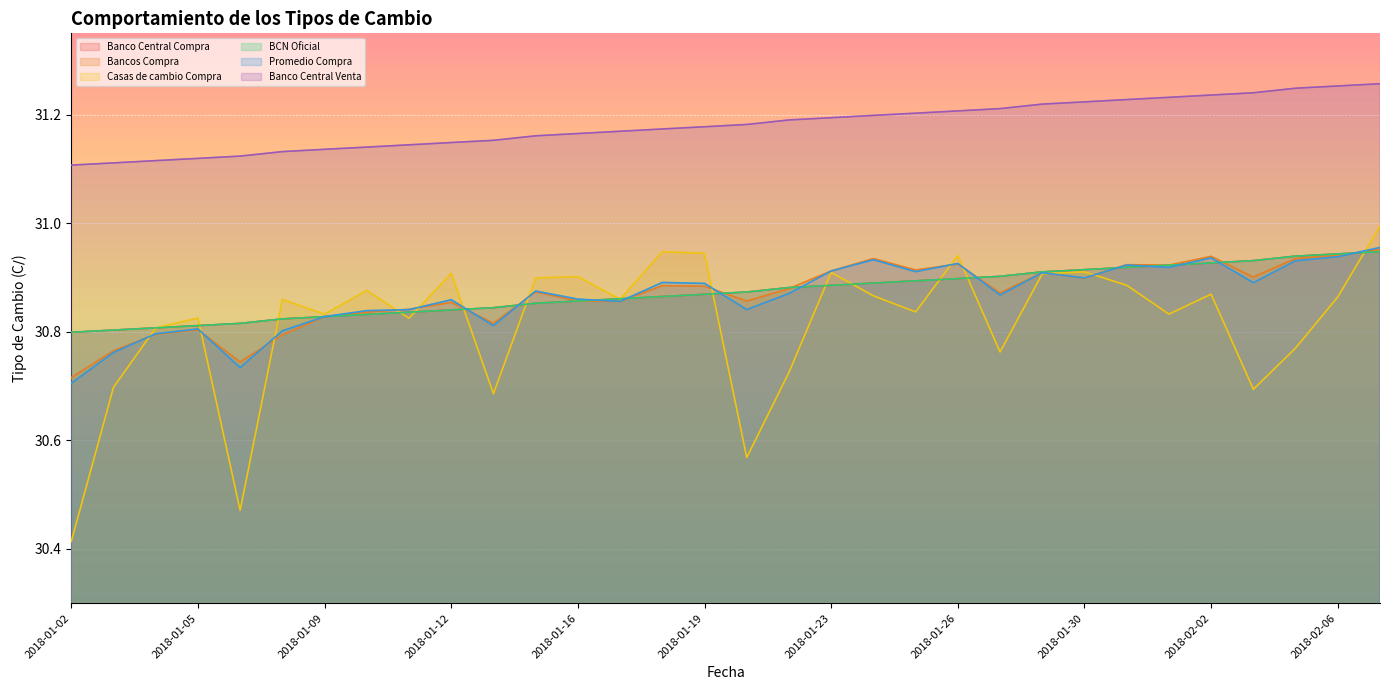

Reading left to right, list all the values displayed in this chart.

Banco Central Compra: 2018-01-02=30.8	2018-01-03=30.8	2018-01-04=30.8	2018-01-05=30.8	2018-01-06=30.8	2018-01-08=30.8	2018-01-09=30.8	2018-01-10=30.8	2018-01-11=30.8	2018-01-12=30.8	2018-01-13=30.8	2018-01-15=30.9	2018-01-16=30.9	2018-01-17=30.9	2018-01-18=30.9	2018-01-19=30.9	2018-01-20=30.9	2018-01-22=30.9	2018-01-23=30.9	2018-01-24=30.9	2018-01-25=30.9	2018-01-26=30.9	2018-01-27=30.9	2018-01-29=30.9	2018-01-30=30.9	2018-01-31=30.9	2018-02-01=30.9	2018-02-02=30.9	2018-02-03=30.9	2018-02-05=30.9	2018-02-06=30.9	2018-02-07=30.9
Bancos Compra: 2018-01-02=30.7	2018-01-03=30.8	2018-01-04=30.8	2018-01-05=30.8	2018-01-06=30.7	2018-01-08=30.8	2018-01-09=30.8	2018-01-10=30.8	2018-01-11=30.8	2018-01-12=30.9	2018-01-13=30.8	2018-01-15=30.9	2018-01-16=30.9	2018-01-17=30.9	2018-01-18=30.9	2018-01-19=30.9	2018-01-20=30.9	2018-01-22=30.9	2018-01-23=30.9	2018-01-24=30.9	2018-01-25=30.9	2018-01-26=30.9	2018-01-27=30.9	2018-01-29=30.9	2018-01-30=30.9	2018-01-31=30.9	2018-02-01=30.9	2018-02-02=30.9	2018-02-03=30.9	2018-02-05=30.9	2018-02-06=30.9	2018-02-07=31.0
Casas de cambio Compra: 2018-01-02=30.4	2018-01-03=30.7	2018-01-04=30.8	2018-01-05=30.8	2018-01-06=30.5	2018-01-08=30.9	2018-01-09=30.8	2018-01-10=30.9	2018-01-11=30.8	2018-01-12=30.9	2018-01-13=30.7	2018-01-15=30.9	2018-01-16=30.9	2018-01-17=30.9	2018-01-18=30.9	2018-01-19=30.9	2018-01-20=30.6	2018-01-22=30.7	2018-01-23=30.9	2018-01-24=30.9	2018-01-25=30.8	2018-01-26=30.9	2018-01-27=30.8	2018-01-29=30.9	2018-01-30=30.9	2018-01-31=30.9	2018-02-01=30.8	2018-02-02=30.9	2018-02-03=30.7	2018-02-05=30.8	2018-02-06=30.9	2018-02-07=31.0
BCN Oficial: 2018-01-02=30.8	2018-01-03=30.8	2018-01-04=30.8	2018-01-05=30.8	2018-01-06=30.8	2018-01-08=30.8	2018-01-09=30.8	2018-01-10=30.8	2018-01-11=30.8	2018-01-12=30.8	2018-01-13=30.8	2018-01-15=30.9	2018-01-16=30.9	2018-01-17=30.9	2018-01-18=30.9	2018-01-19=30.9	2018-01-20=30.9	2018-01-22=30.9	2018-01-23=30.9	2018-01-24=30.9	2018-01-25=30.9	2018-01-26=30.9	2018-01-27=30.9	2018-01-29=30.9	2018-01-30=30.9	2018-01-31=30.9	2018-02-01=30.9	2018-02-02=30.9	2018-02-03=30.9	2018-02-05=30.9	2018-02-06=30.9	2018-02-07=30.9
Promedio Compra: 2018-01-02=30.7	2018-01-03=30.8	2018-01-04=30.8	2018-01-05=30.8	2018-01-06=30.7	2018-01-08=30.8	2018-01-09=30.8	2018-01-10=30.8	2018-01-11=30.8	2018-01-12=30.9	2018-01-13=30.8	2018-01-15=30.9	2018-01-16=30.9	2018-01-17=30.9	2018-01-18=30.9	2018-01-19=30.9	2018-01-20=30.8	2018-01-22=30.9	2018-01-23=30.9	2018-01-24=30.9	2018-01-25=30.9	2018-01-26=30.9	2018-01-27=30.9	2018-01-29=30.9	2018-01-30=30.9	2018-01-31=30.9	2018-02-01=30.9	2018-02-02=30.9	2018-02-03=30.9	2018-02-05=30.9	2018-02-06=30.9	2018-02-07=31.0
Banco Central Venta: 2018-01-02=31.1	2018-01-03=31.1	2018-01-04=31.1	2018-01-05=31.1	2018-01-06=31.1	2018-01-08=31.1	2018-01-09=31.1	2018-01-10=31.1	2018-01-11=31.1	2018-01-12=31.1	2018-01-13=31.2	2018-01-15=31.2	2018-01-16=31.2	2018-01-17=31.2	2018-01-18=31.2	2018-01-19=31.2	2018-01-20=31.2	2018-01-22=31.2	2018-01-23=31.2	2018-01-24=31.2	2018-01-25=31.2	2018-01-26=31.2	2018-01-27=31.2	2018-01-29=31.2	2018-01-30=31.2	2018-01-31=31.2	2018-02-01=31.2	2018-02-02=31.2	2018-02-03=31.2	2018-02-05=31.2	2018-02-06=31.3	2018-02-07=31.3